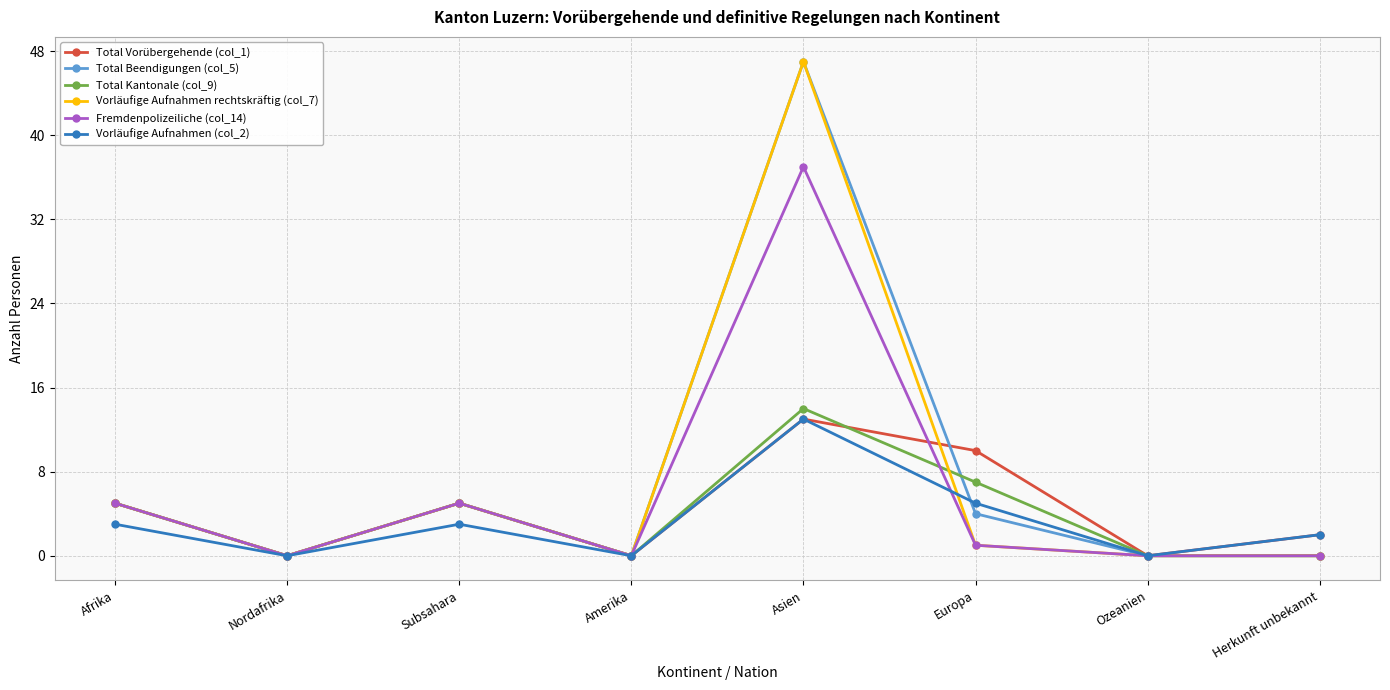

What are all the series names shown in the legend?

Total Vorübergehende (col_1), Total Beendigungen (col_5), Total Kantonale (col_9), Vorläufige Aufnahmen rechtskräftig (col_7), Fremdenpolizeiliche (col_14), Vorläufige Aufnahmen (col_2)